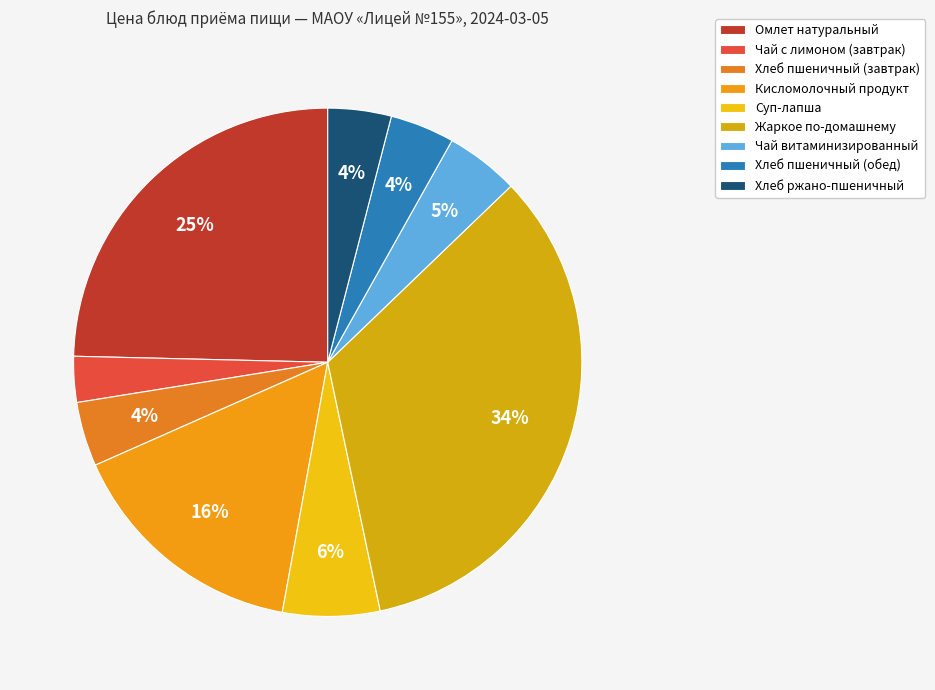

How many segments does this pie chart have?

9